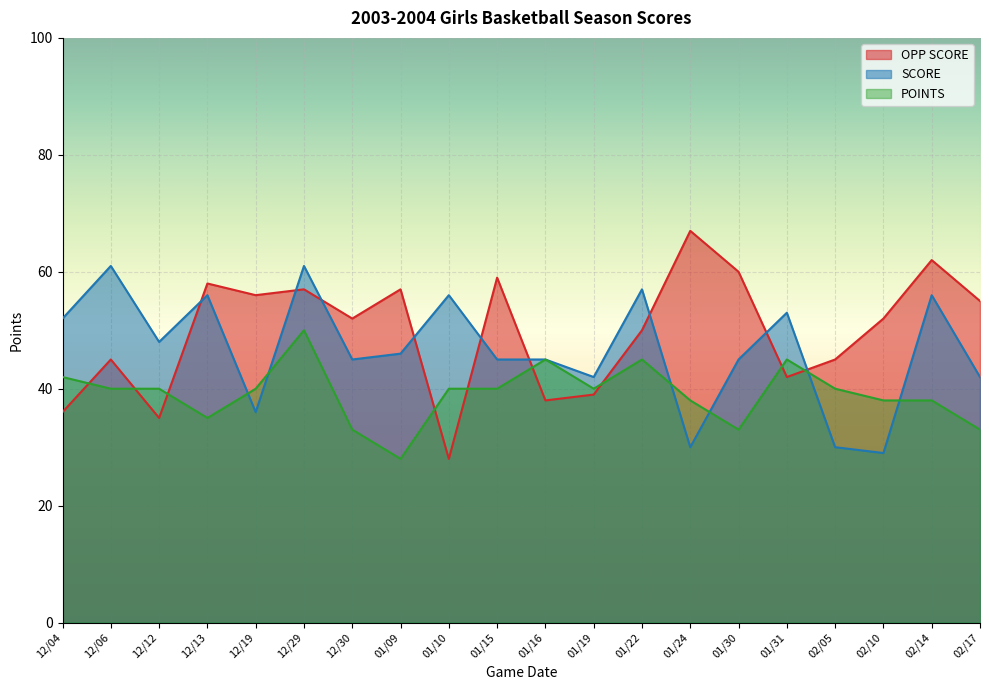

Which series has the largest total across all categories?

OPP SCORE